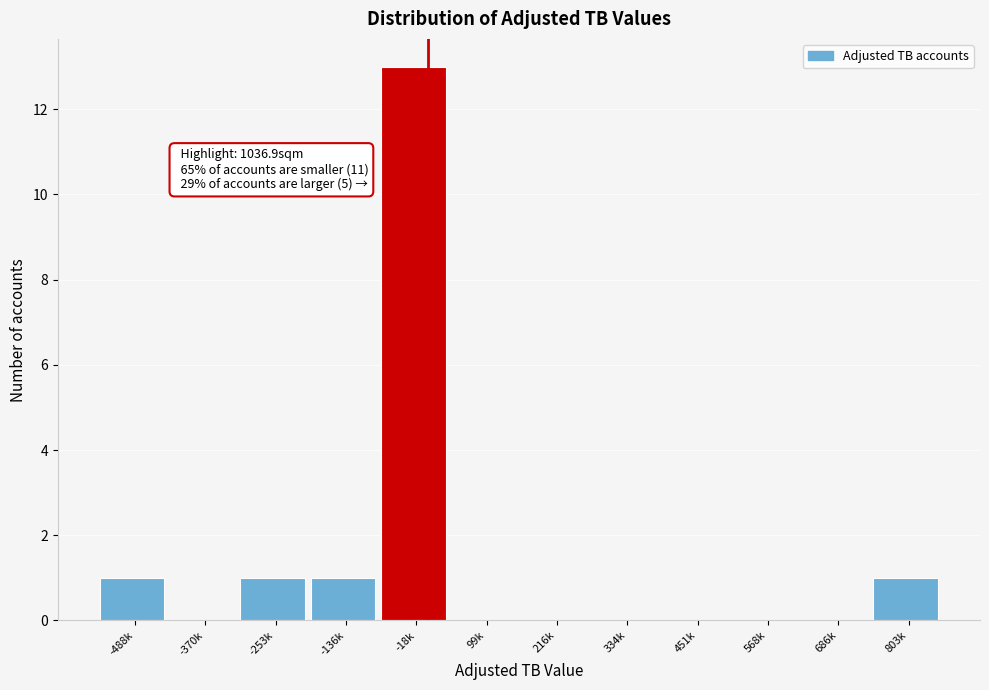

Reading right to left, what are all the values shown in this chart?

803k=1	686k=0	568k=0	451k=0	334k=0	216k=0	99k=0	-18k=13	-136k=1	-253k=1	-370k=0	-488k=1